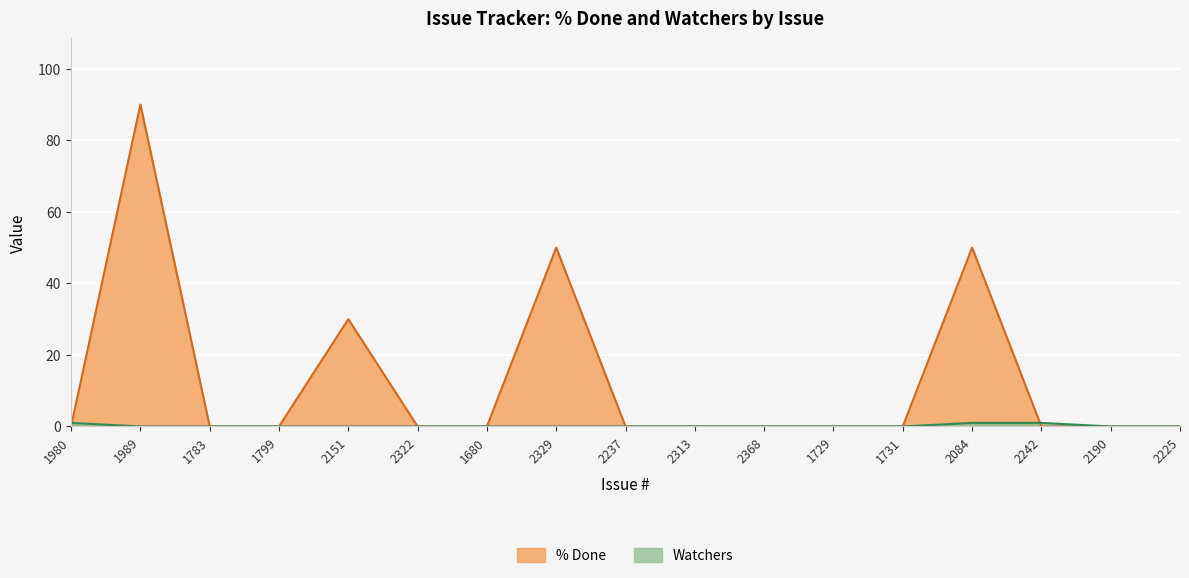

How many distinct data groups are displayed?

2